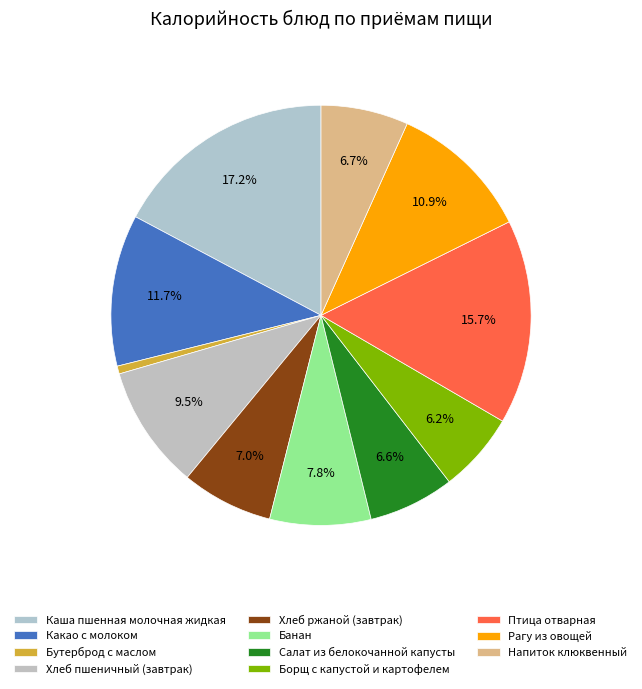

To the nearest percent, what is the combined percentage of Хлеб ржаной (завтрак) and Салат из белокочанной капусты?

14%